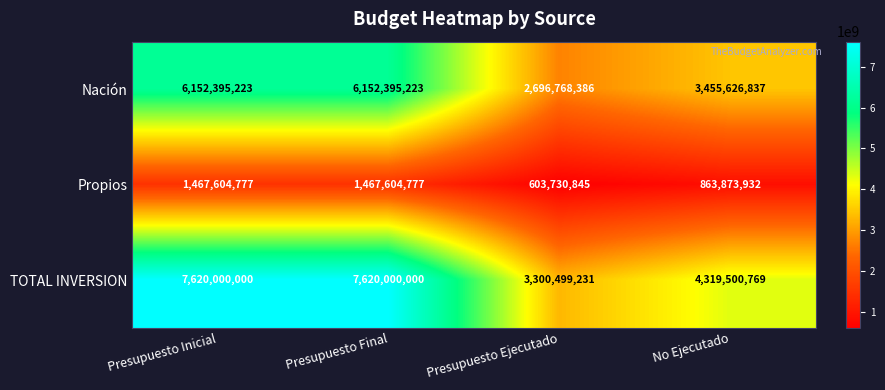

Reading left to right, transcribe all the data shown in this chart.

Nación: 6152395223	6152395223	2696768386	3455626837
Propios: 1467604777	1467604777	603730845	863873932
TOTAL INVERSION: 7620000000	7620000000	3300499231	4319500769